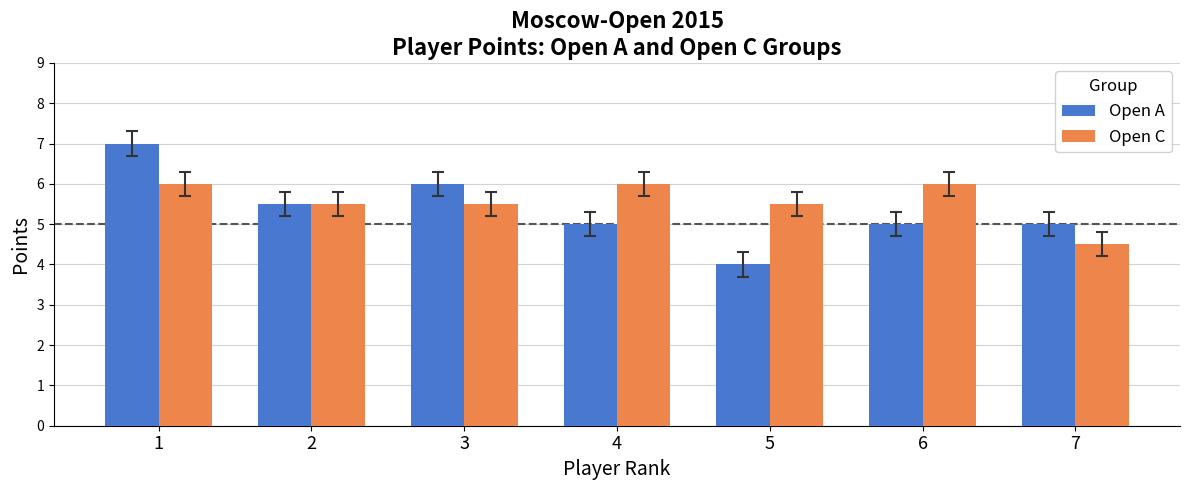

What is the minimum value for Open A?

4.0